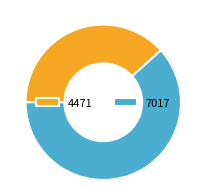

Rank the categories by value from highest to lowest.

7017, 4471